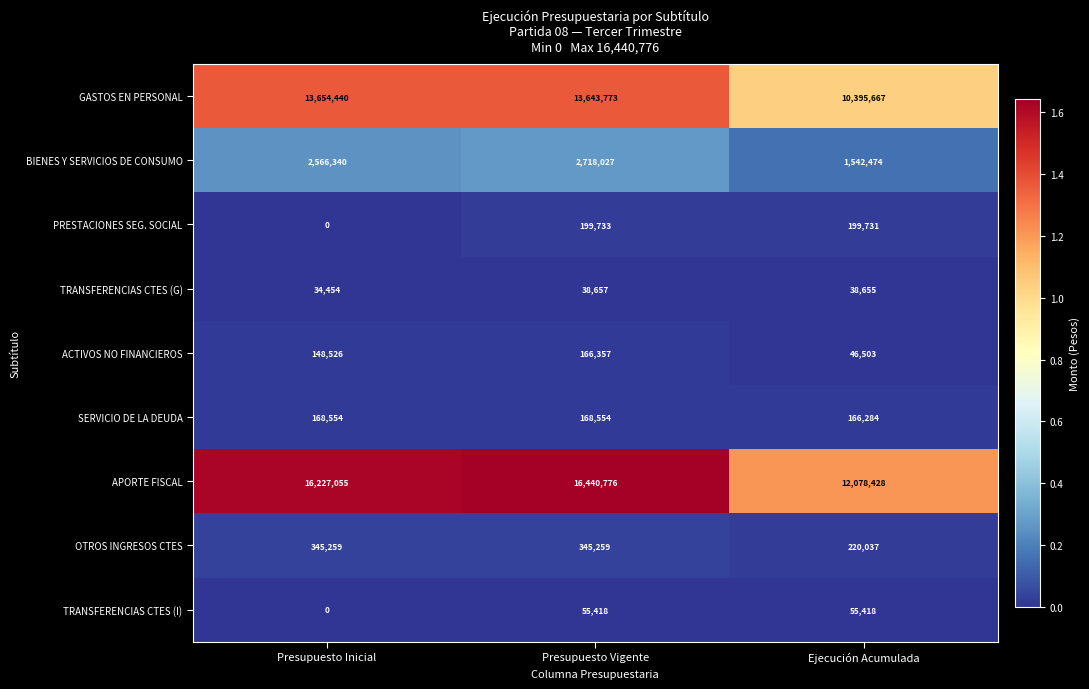

True or false: APORTE FISCAL has a value of 16440776 at Presupuesto Vigente.

True